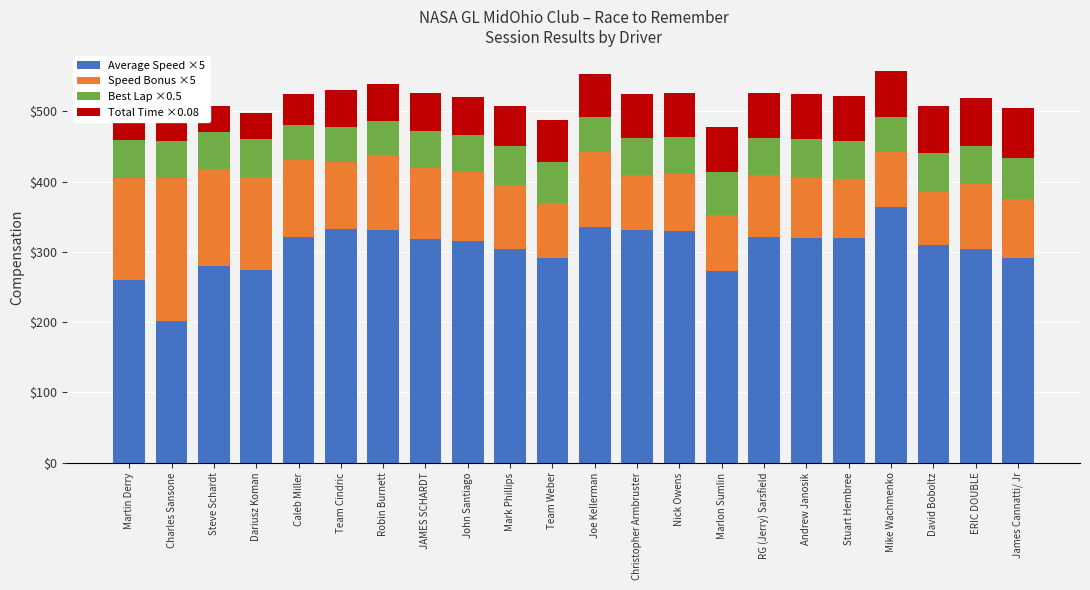

What is the value of the Best Lap ×0.5 bar at the 3rd from the left?

51.6